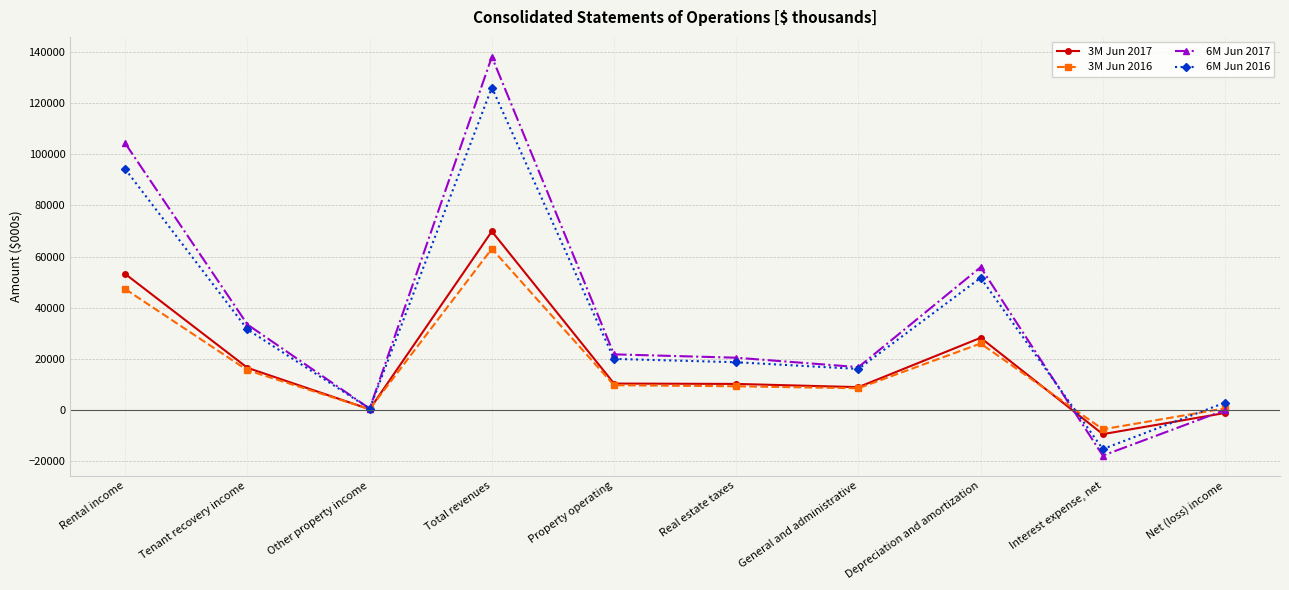

How many values in the 6M Jun 2016 series are below 19948?

5